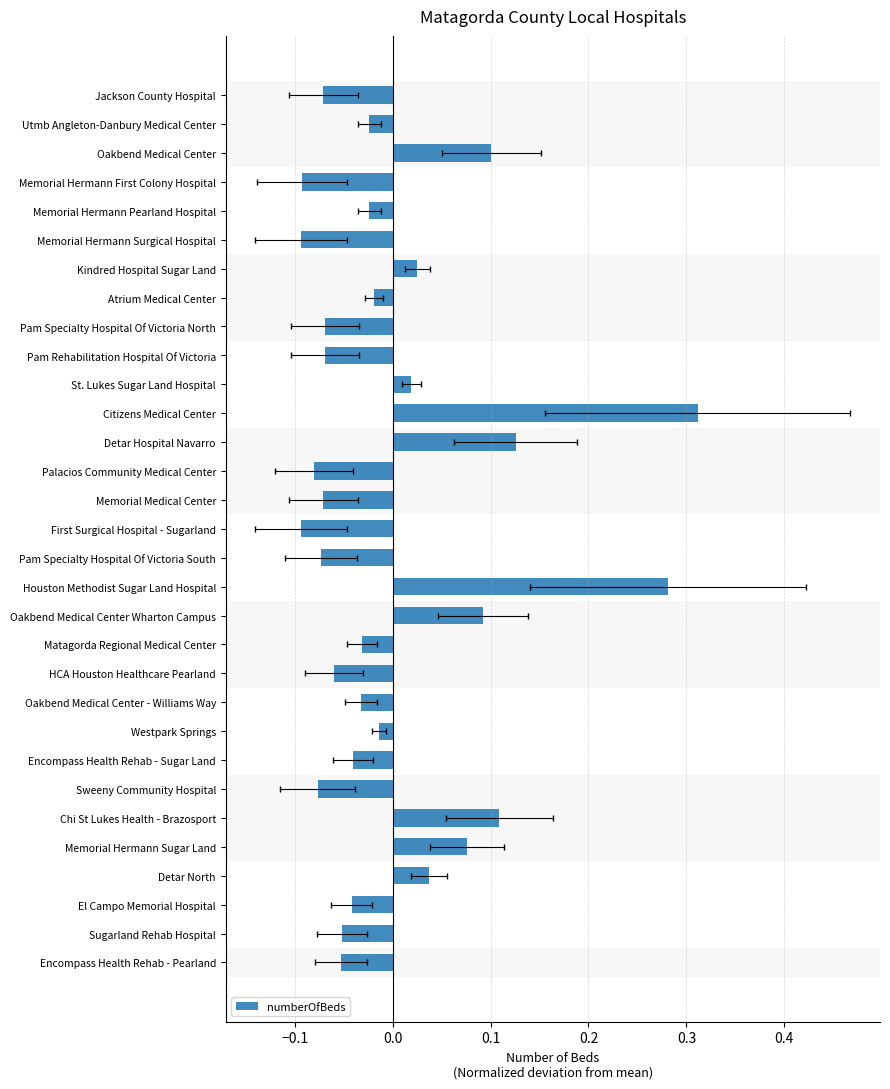

The chart shows a value of -0.1 at Palacios Community Medical Center. True or false?

False